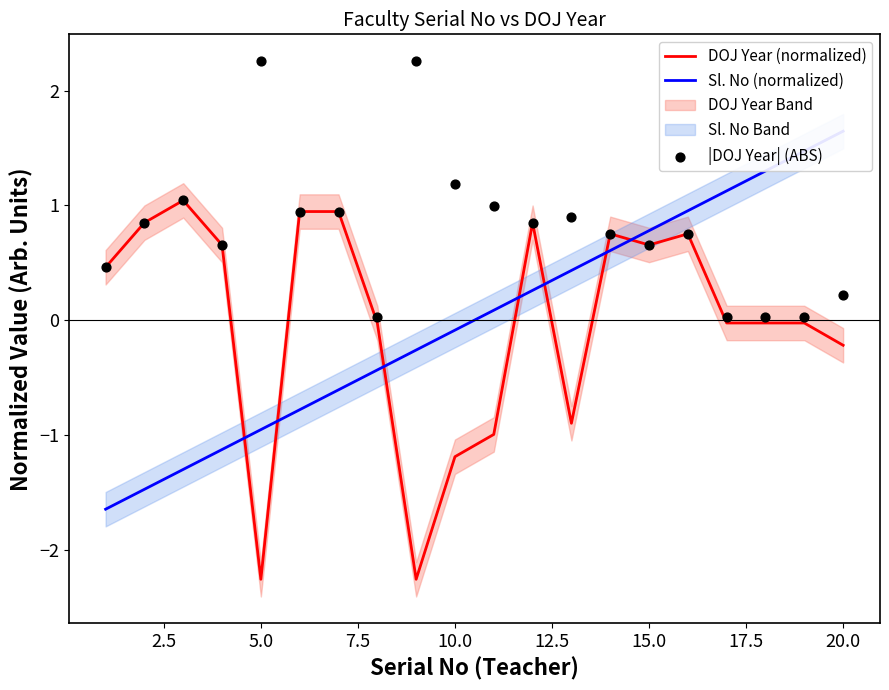

Is it true that DOJ Year (normalized) equals -2.3 at 5.0?

True